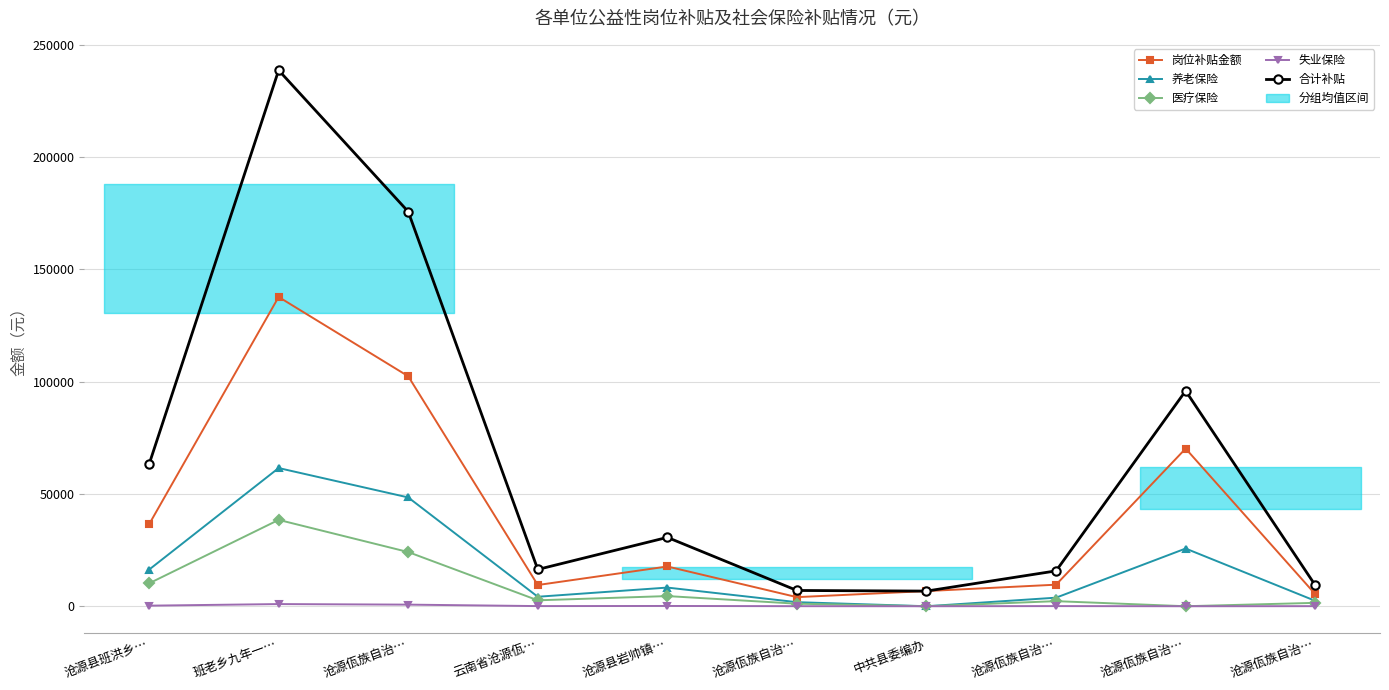

List the series in order of their peak value, lowest first.

失业保险, 医疗保险, 养老保险, 岗位补贴金额, 合计补贴